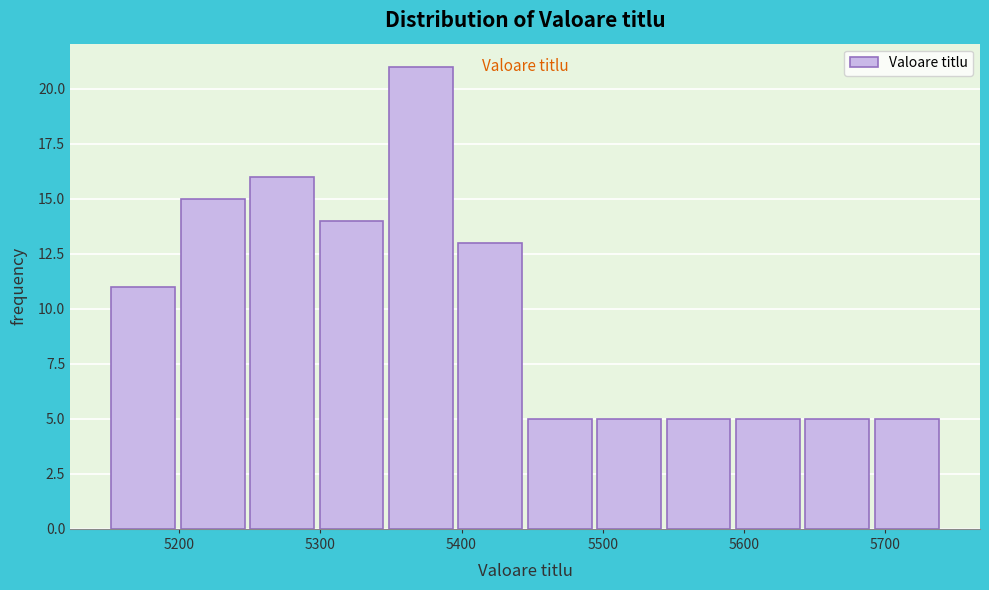

Over which range of the x-axis is the bar tallest?

5350 to 5400